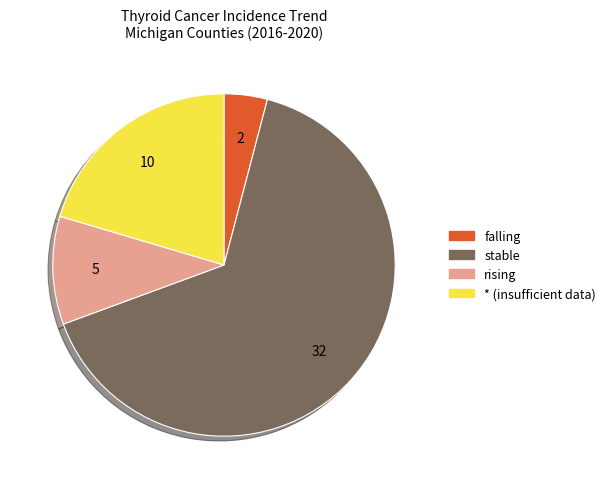

Which slice is the largest?

stable